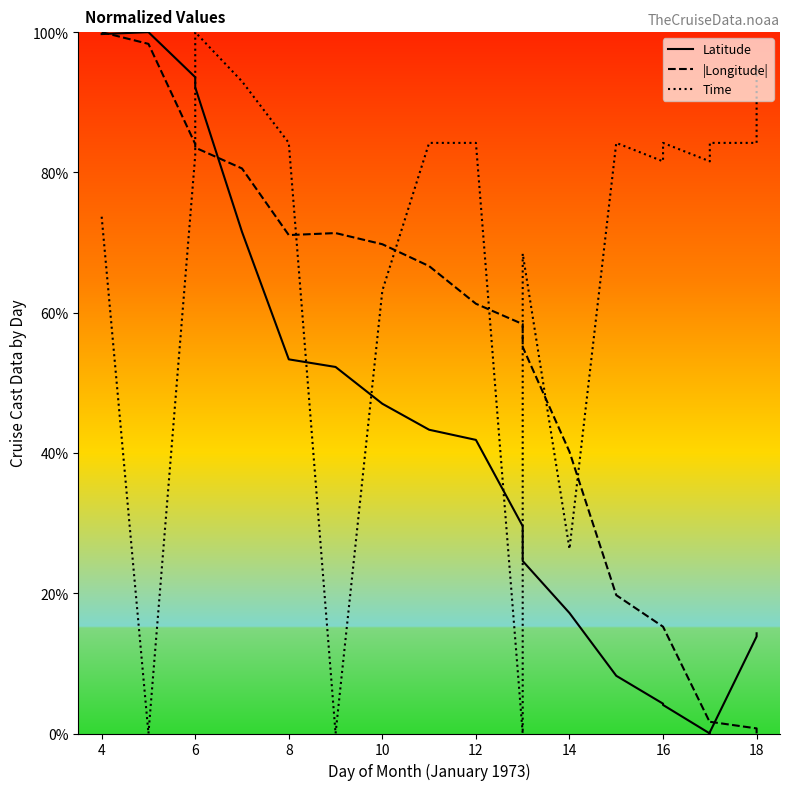

True or false: Time has a value of 122.9 at 17.

False